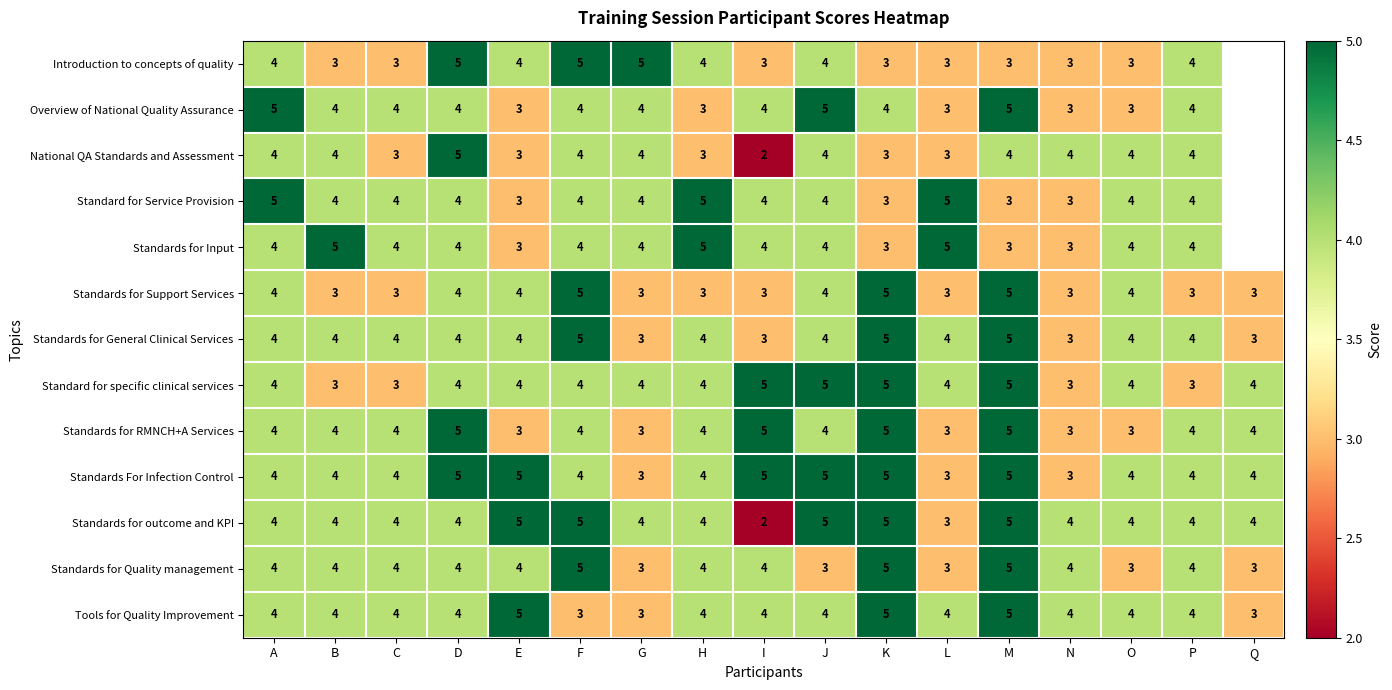

Which series has the widest spread of values?

row_2